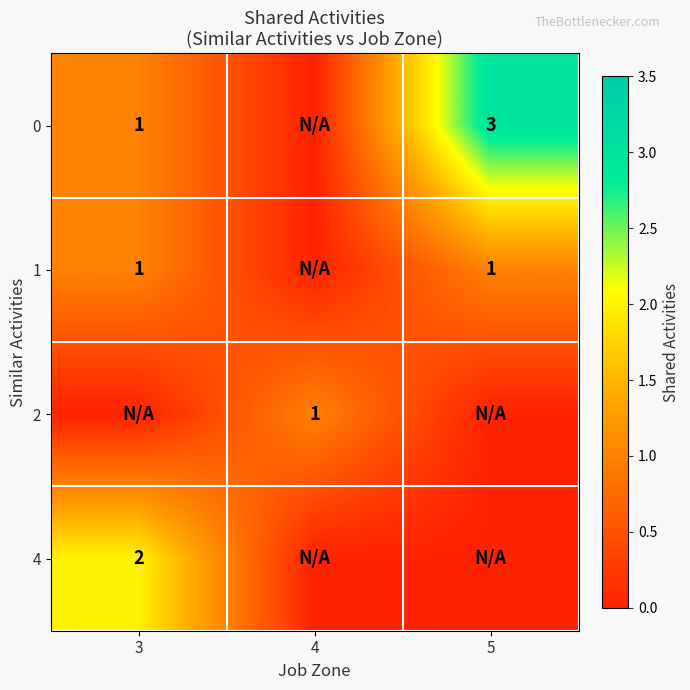

The 1 series shows 1 at 5. True or false?

True